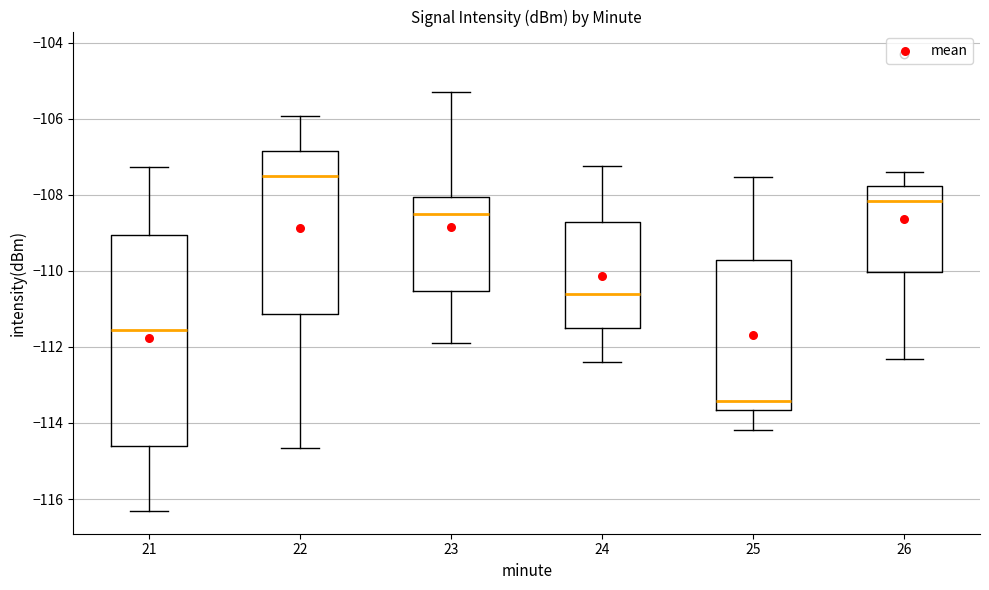

Which box's median line is the highest?

22